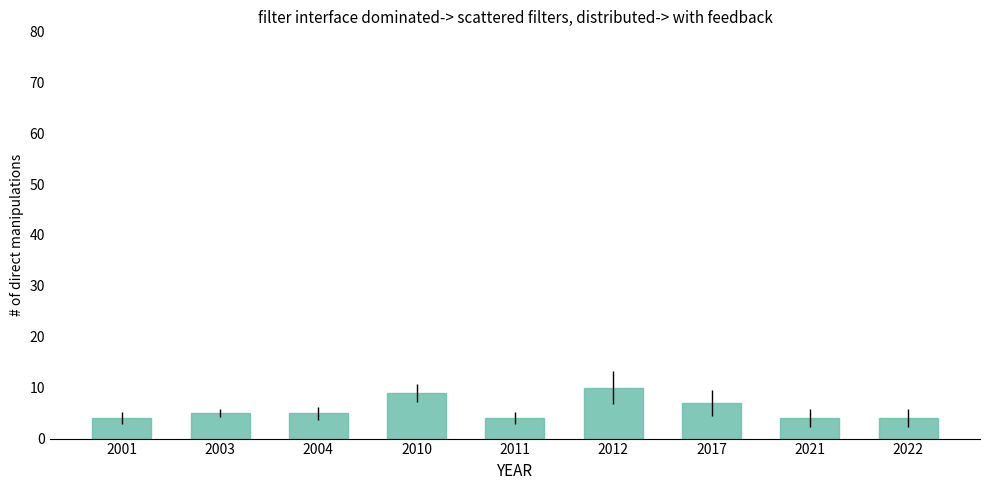

Are the bars grouped side by side (vs. stacked)?

No